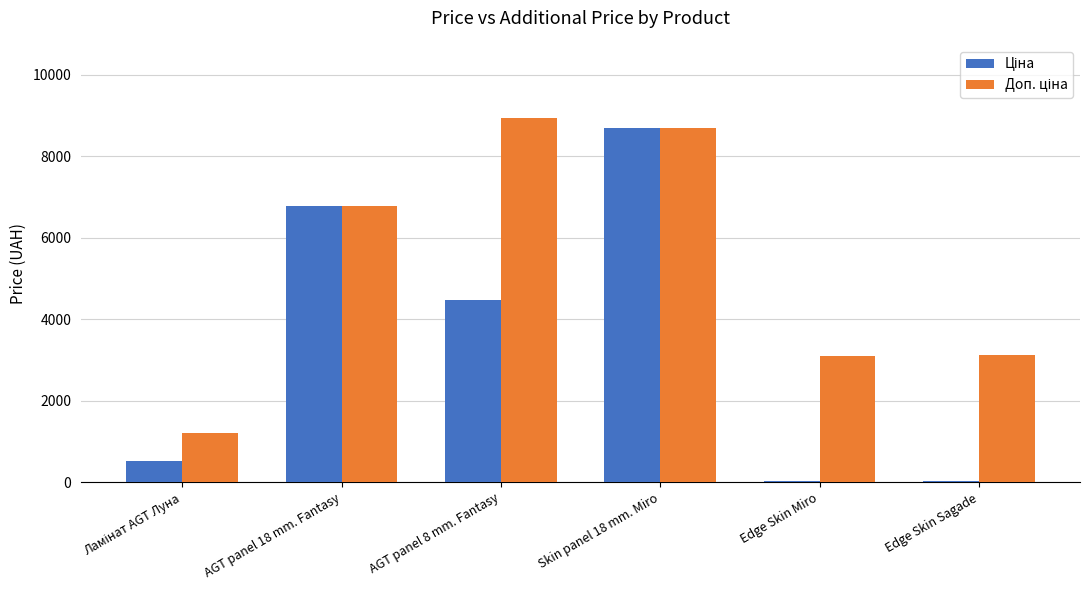

What is the total value across all series at Skin panel 18 mm. Miro?

17359.1